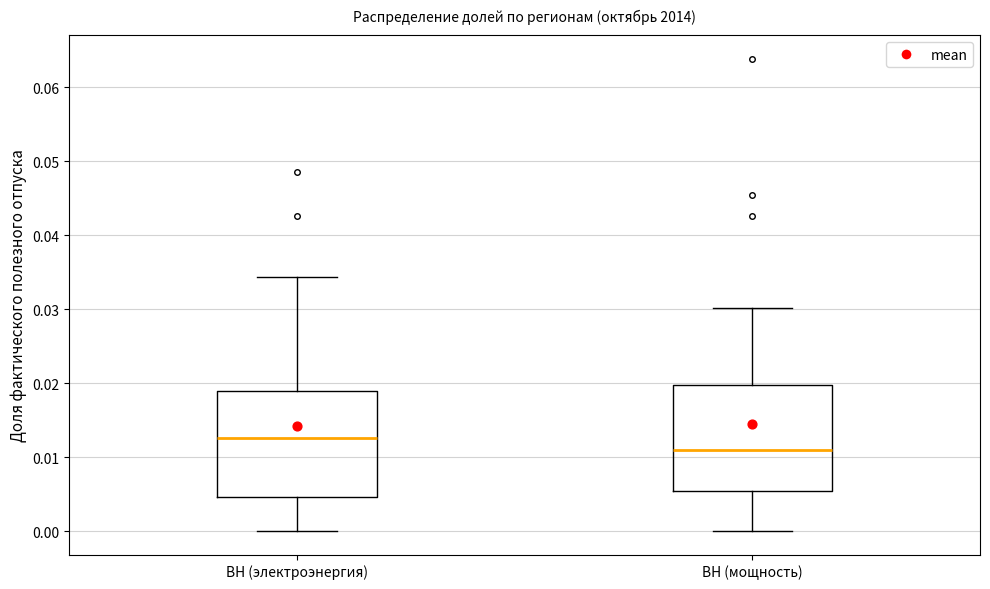

Reading left to right, read every box against the y-axis: the position of its median line, the range the box covers, and the ends of its whiskers. The values are not printed on the chart, so give them approximately, as read against the axis.

ВН (электроэнергия): median 0.013, box 0.005 to 0.019, whiskers 0.000 to 0.034
ВН (мощность): median 0.011, box 0.005 to 0.020, whiskers 0.000 to 0.030